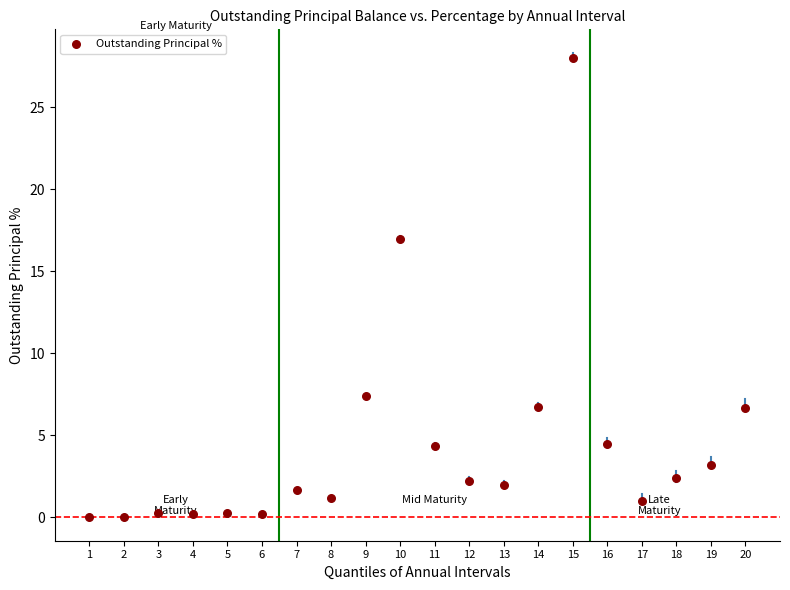

What is the range of Y values (max minus min)?

28.0